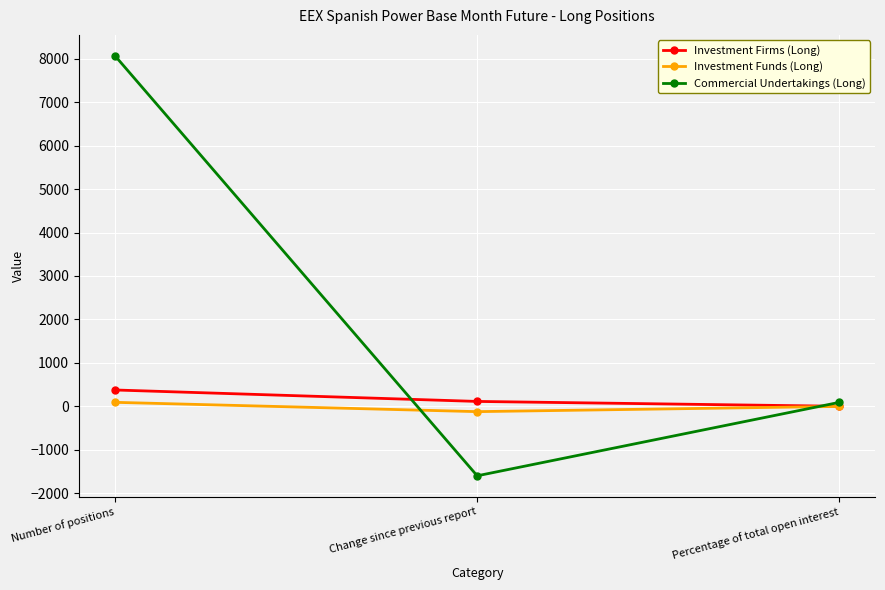

What is the label of the 3rd point from the left?

Percentage of total open interest